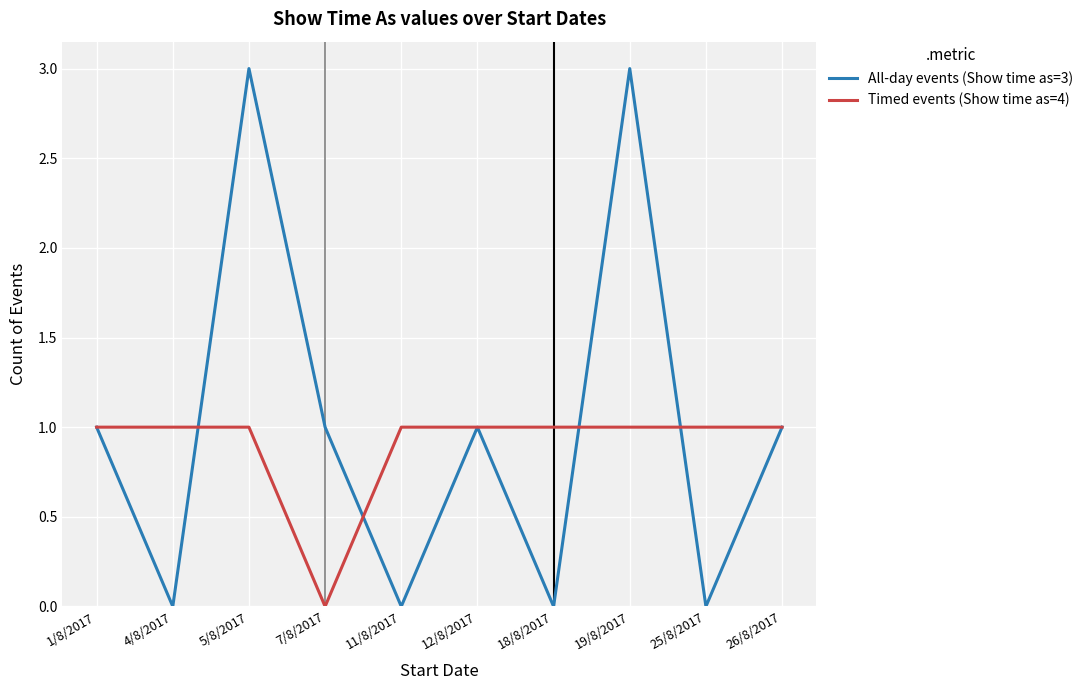

What is the sum of all All-day events (Show time as=3) values?

10